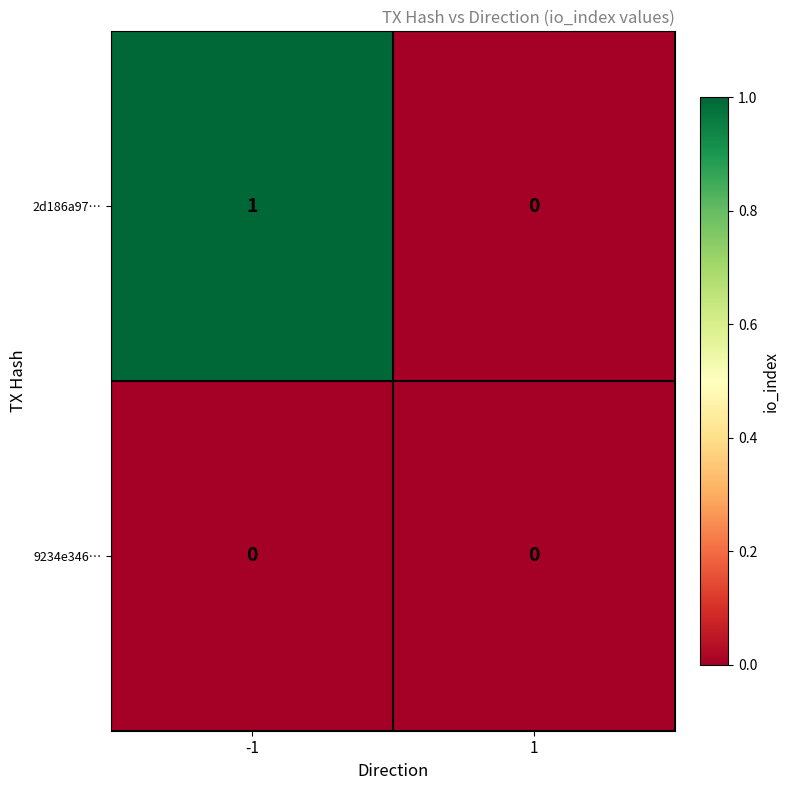

The value of 9234e346… at 1 is 0. True or false?

True